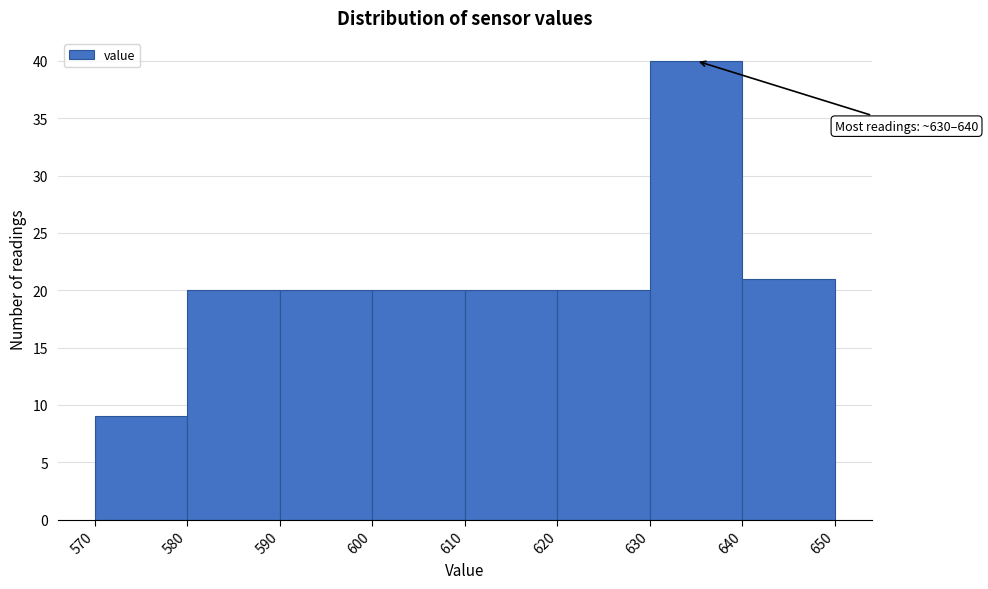

Over which range of the x-axis is the bar tallest?

630 to 640